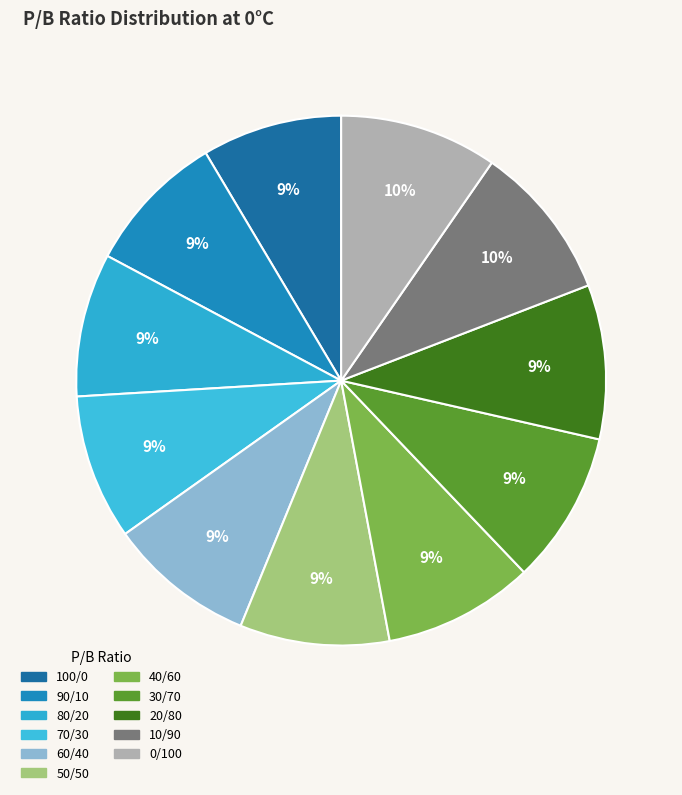

Does 50/50 represent more than half of the total?

No